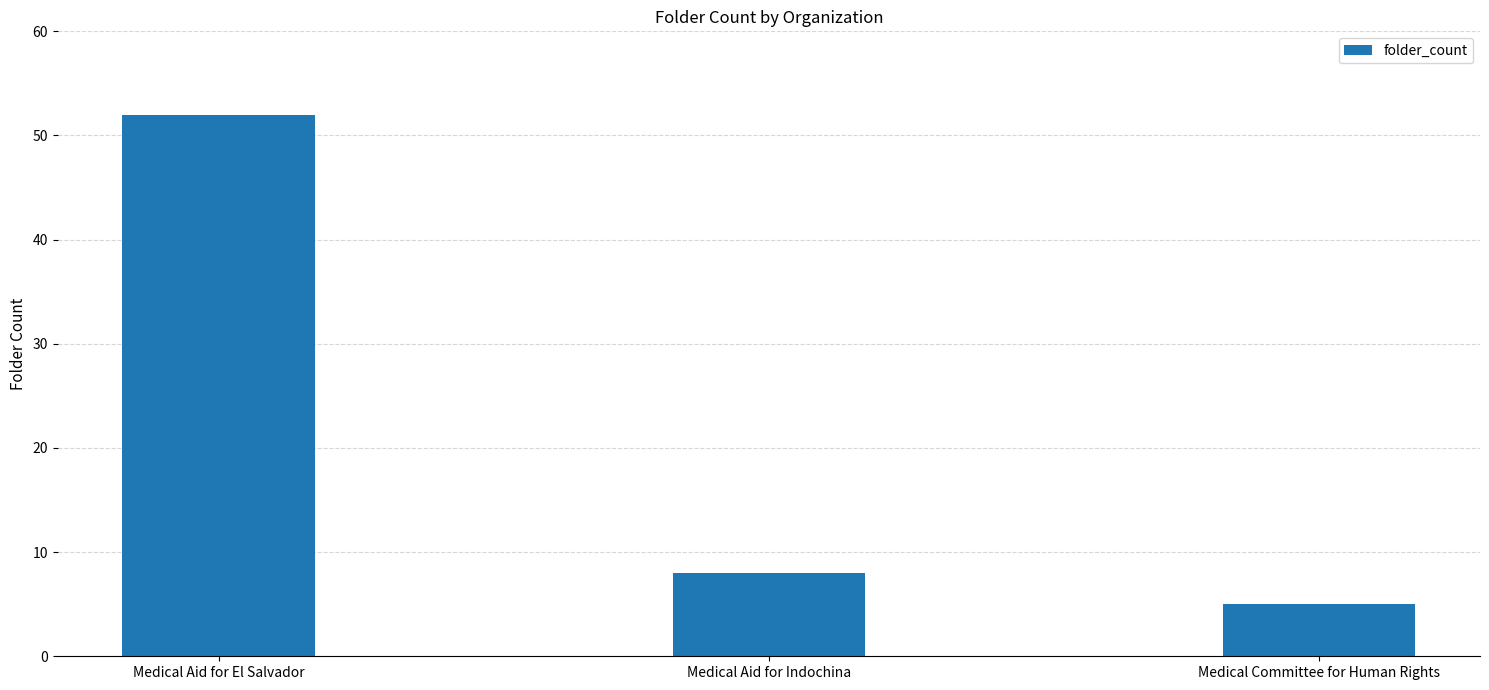

At which label does the data first exceed 8?

Medical Aid for El Salvador